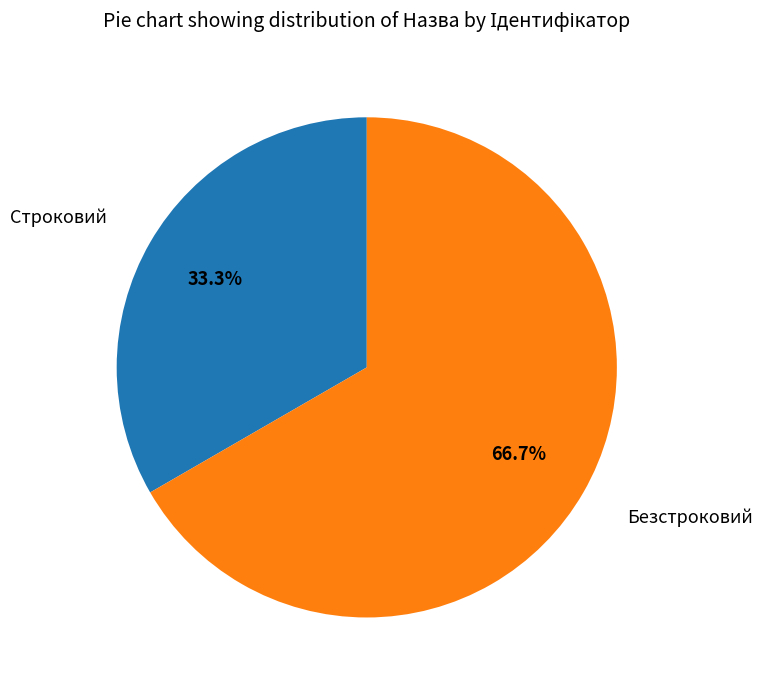

The Безстроковий slice represents 81% of the pie. True or false?

False